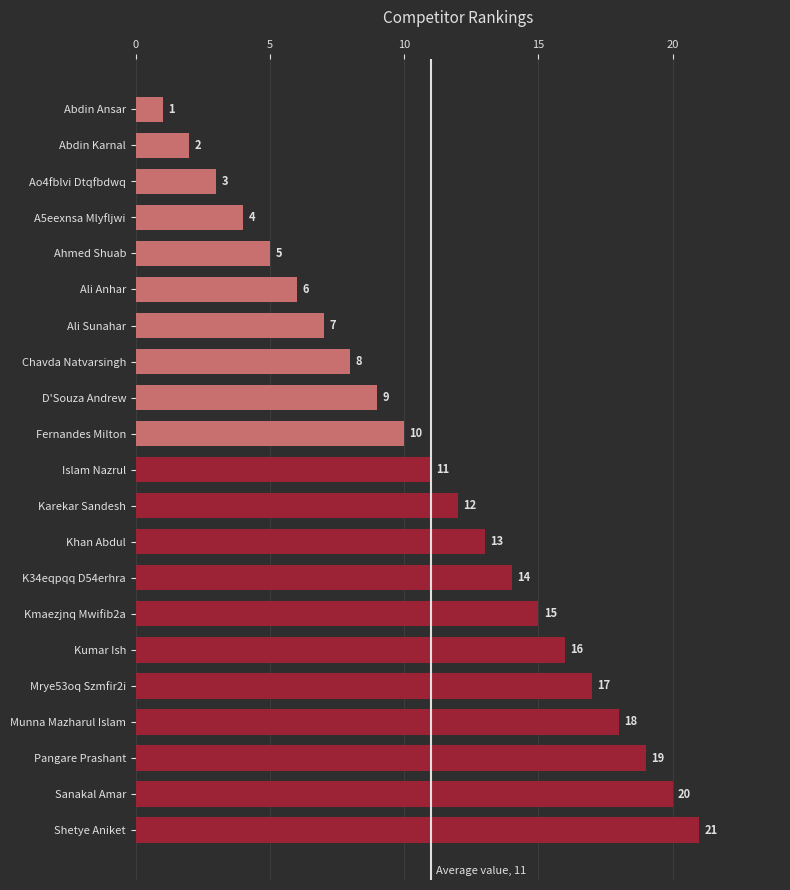

Reading bottom to top, extract all data points from this chart.

21	20	19	18	17	16	15	14	13	12	11	10	9	8	7	6	5	4	3	2	1